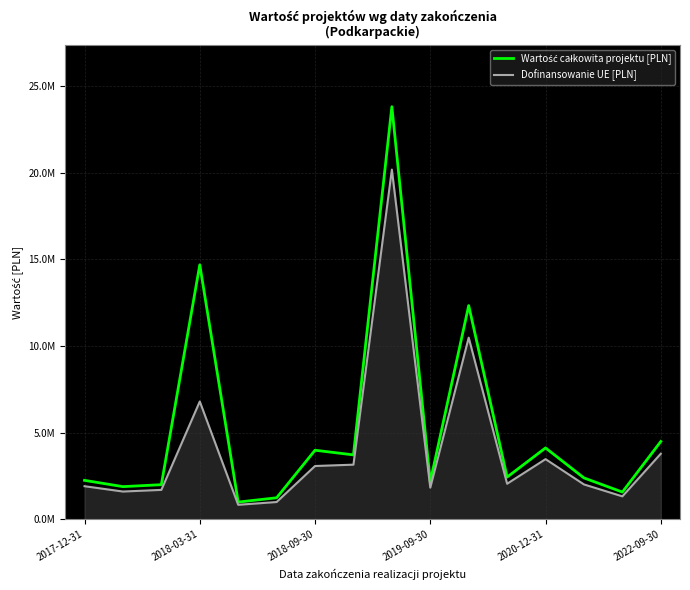

True or false: Dofinansowanie UE [PLN] and Wartość całkowita projektu [PLN] intersect in this chart.

False